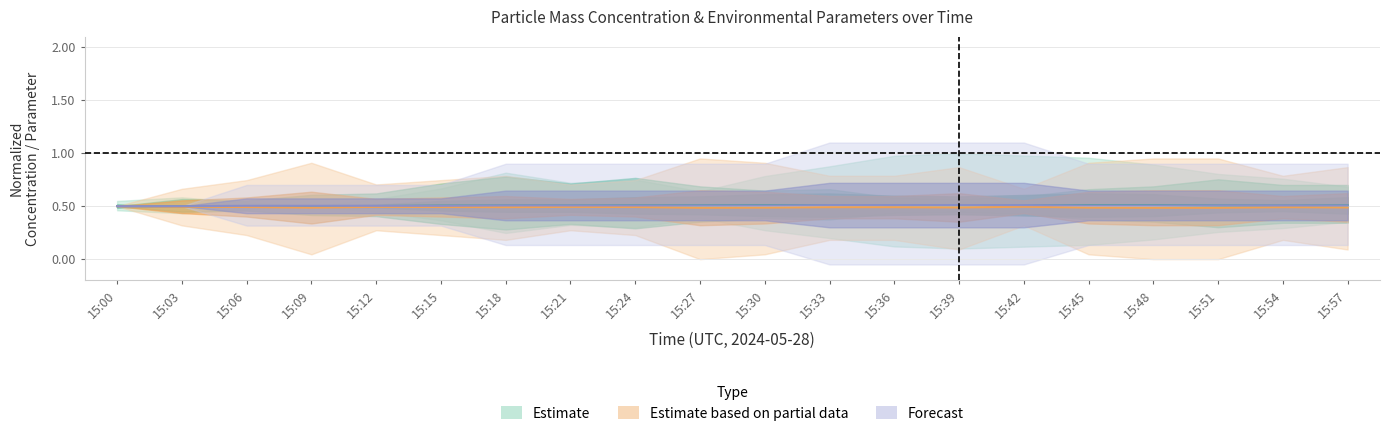

At which category is the sum across all series the highest?

15:42